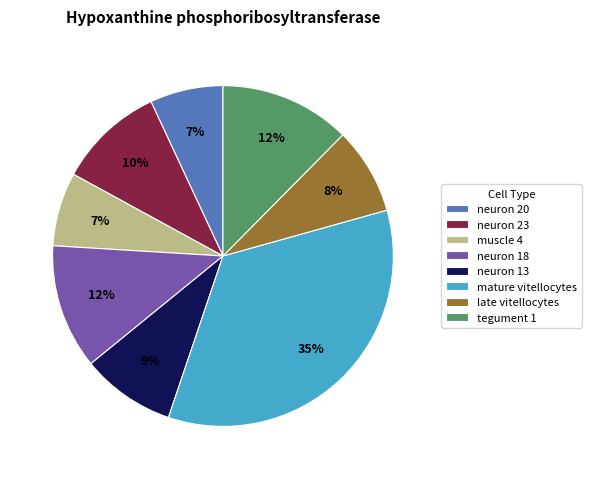

Is it true that muscle 4 is 13% of the pie?

False